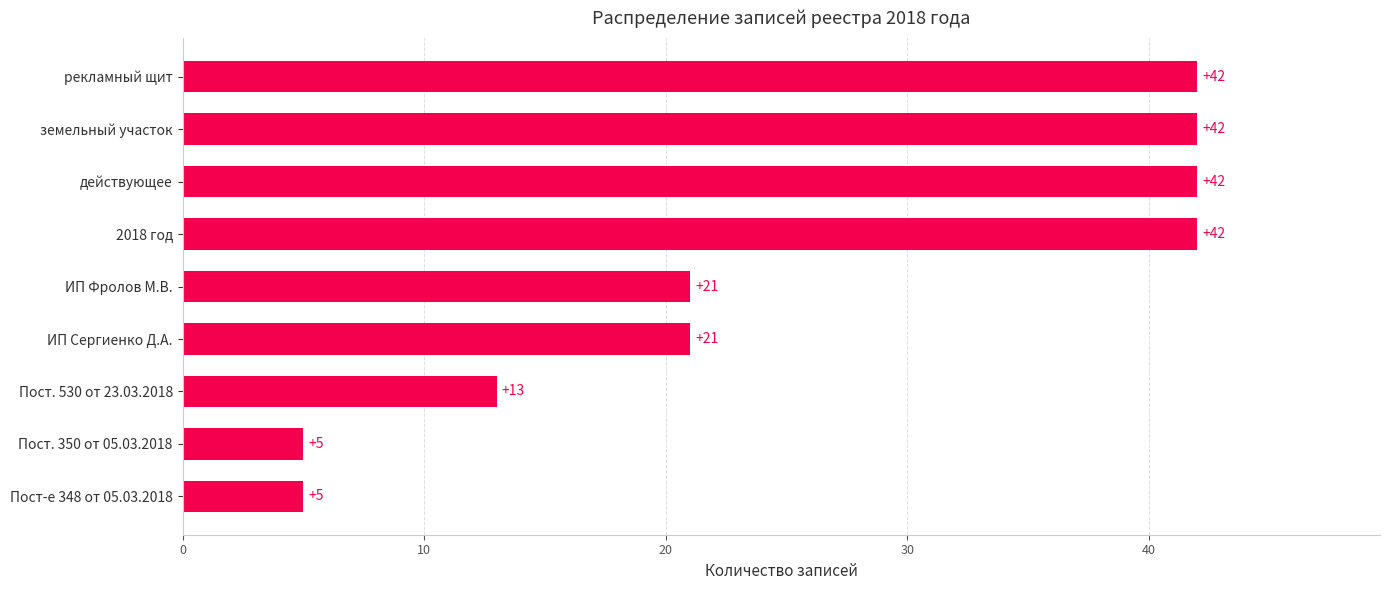

How many values are between 13 and 42?

7